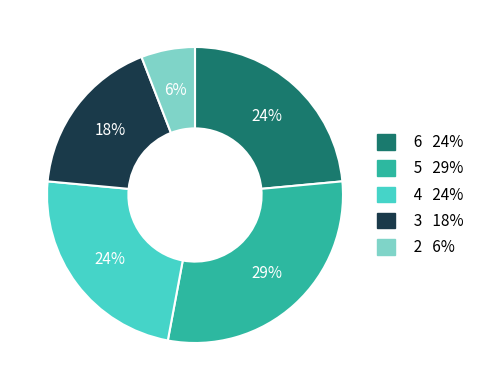

To the nearest percent, what is the average slice percentage?

20%